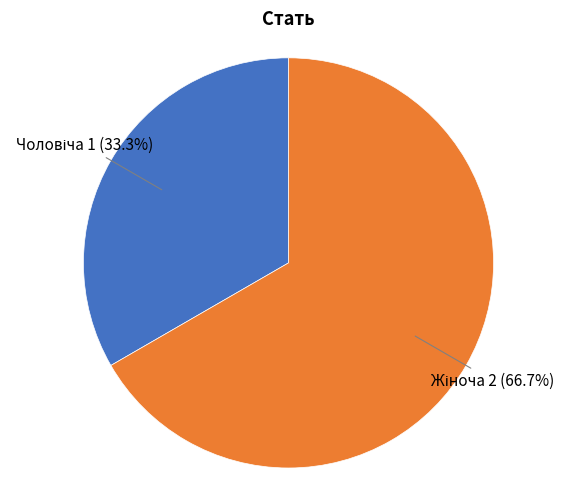

Is there any slice that represents more than half of the pie?

Yes